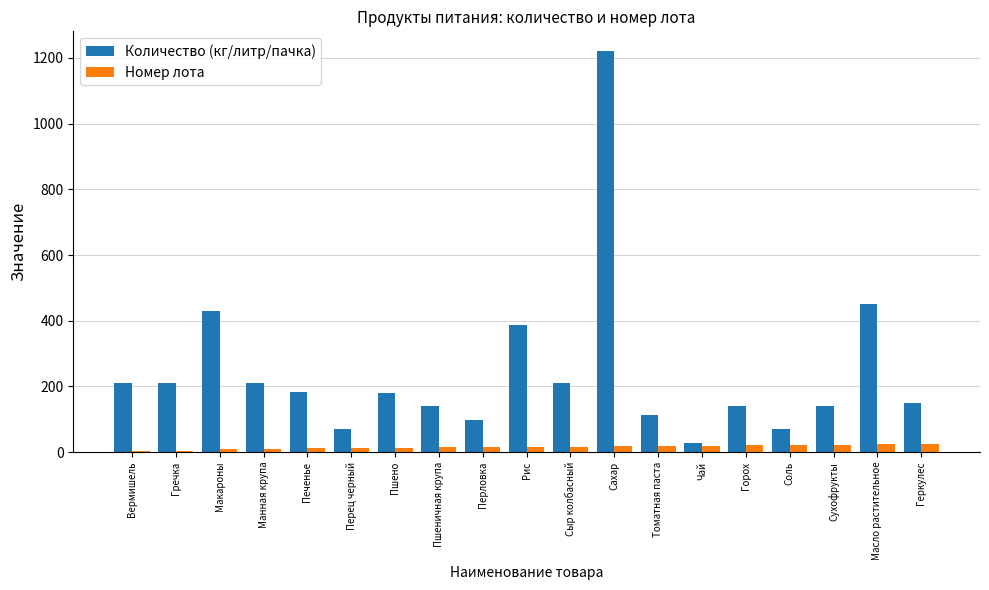

How many groups of bars are there?

19